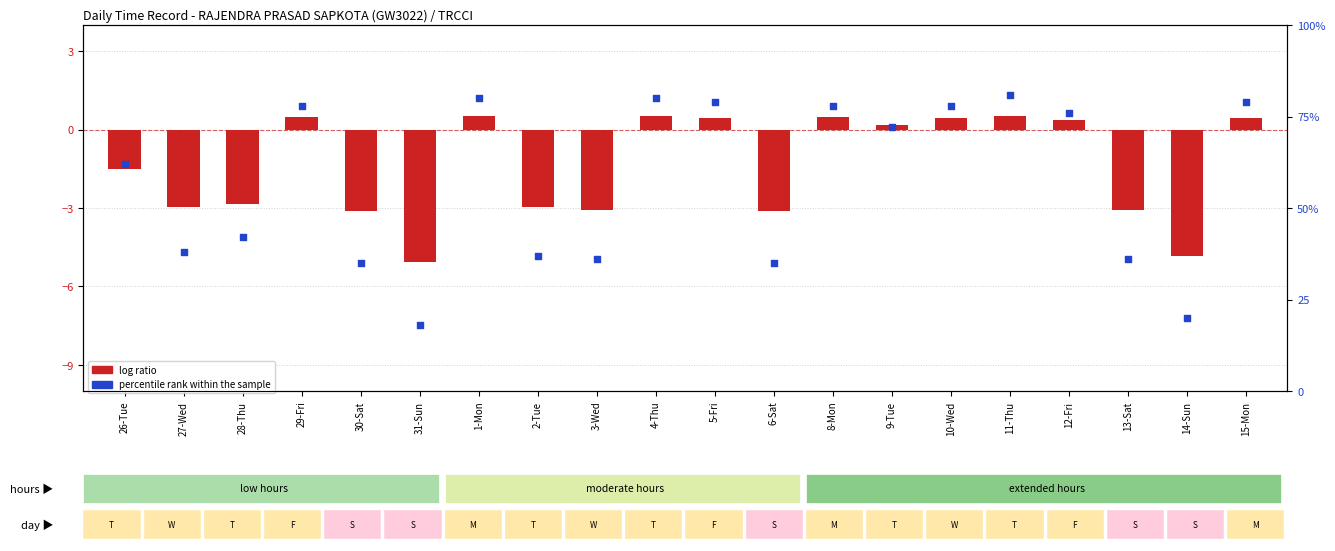

Which series has the largest total across all categories?

percentile rank within the sample